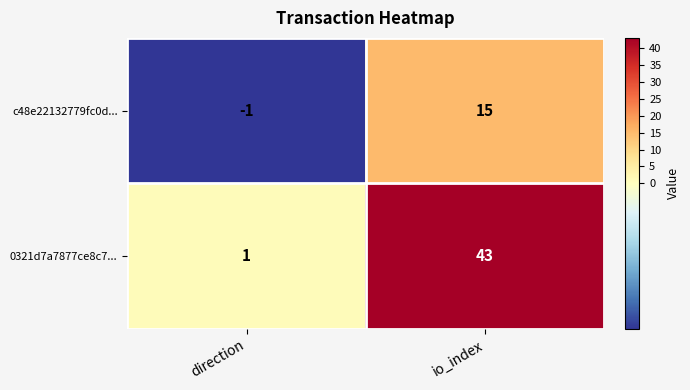

Is it true that 0321d7a7877ce8c7... equals 1 at direction?

True